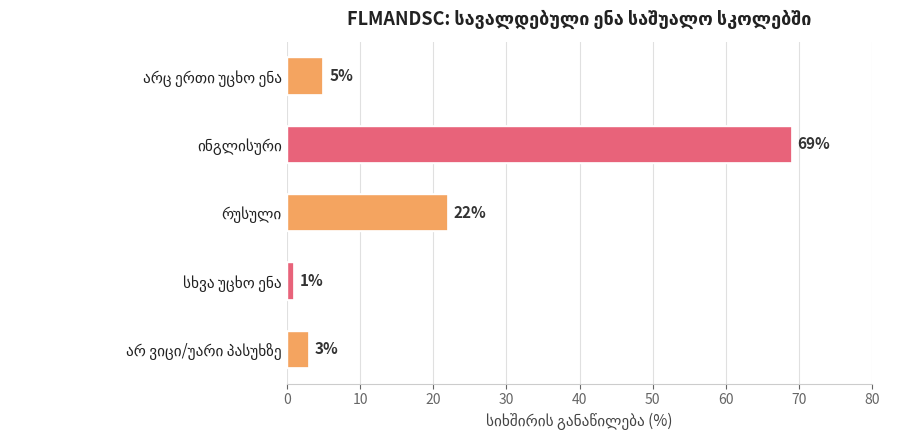

What is the greatest value displayed?

69